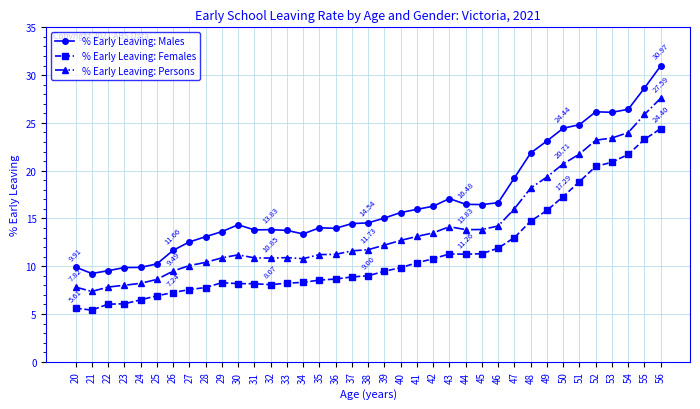

What is the sum of the % Early Leaving: Females values at 51 and 33?

27.1